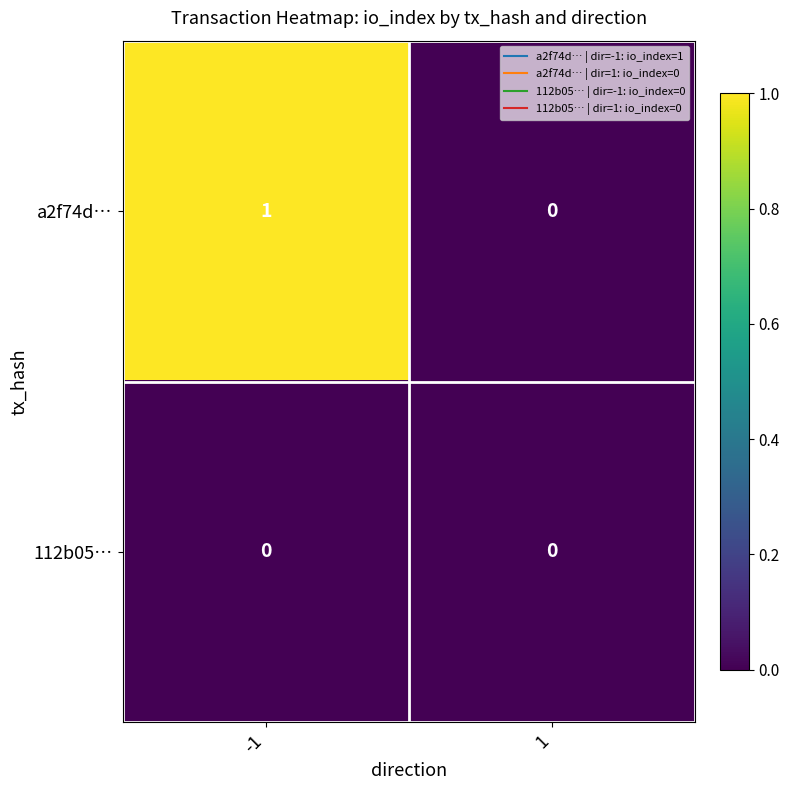

Which series has the largest total across all categories?

a2f74d…